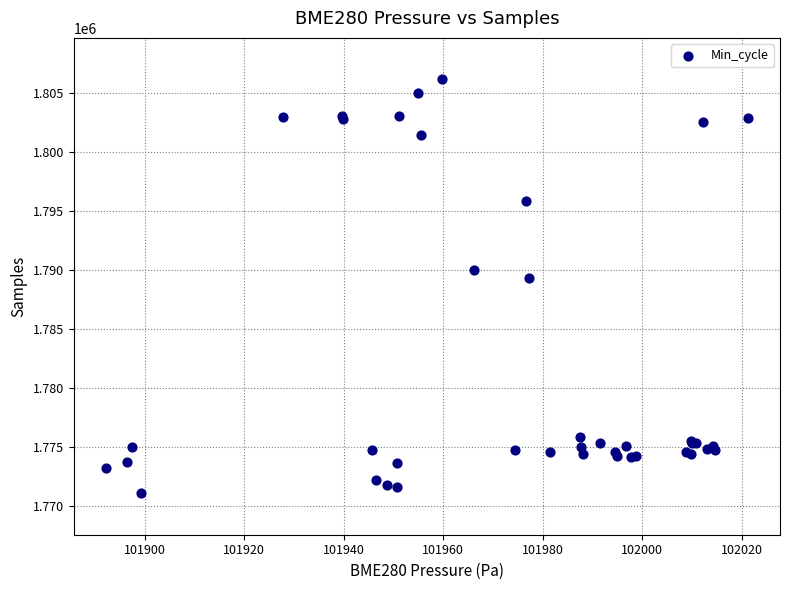

What Y value in the scatter plot is closest to 1788624?

1789319